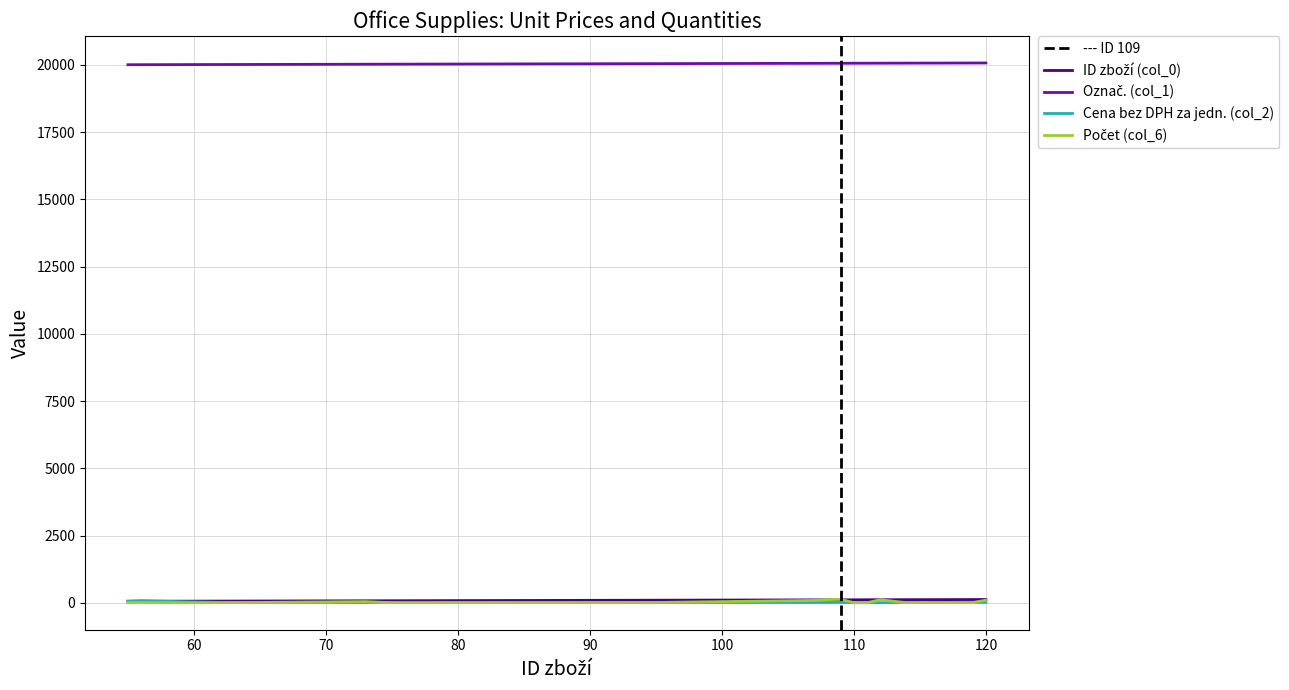

What is the maximum value shown in the chart?

20069.0